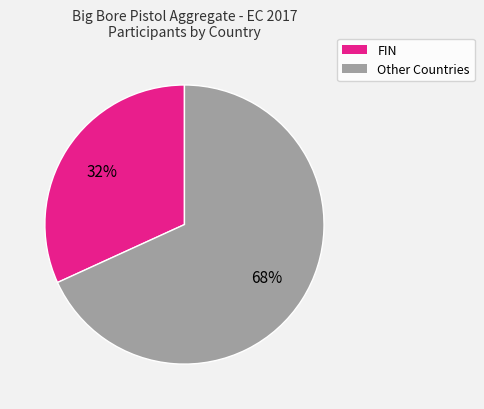

To the nearest percent, what is the average slice percentage?

50%